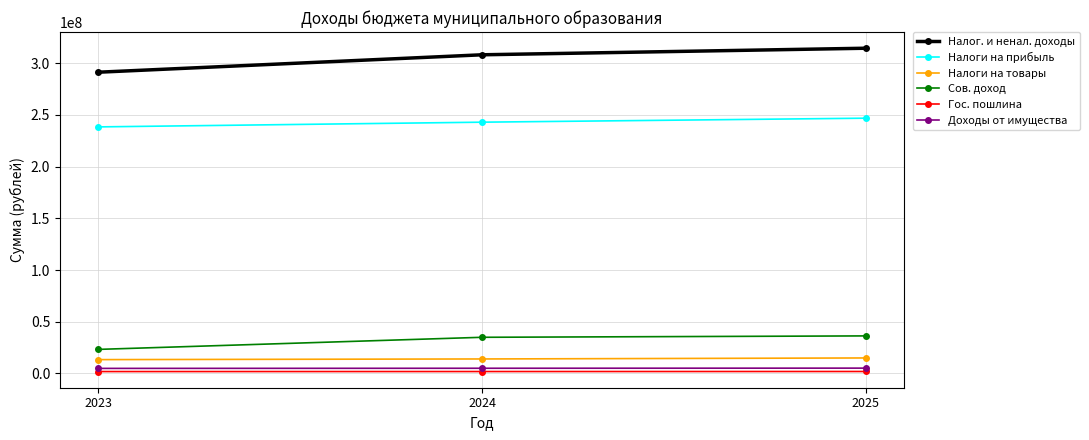

Is this an area chart (filled region under the line)?

No